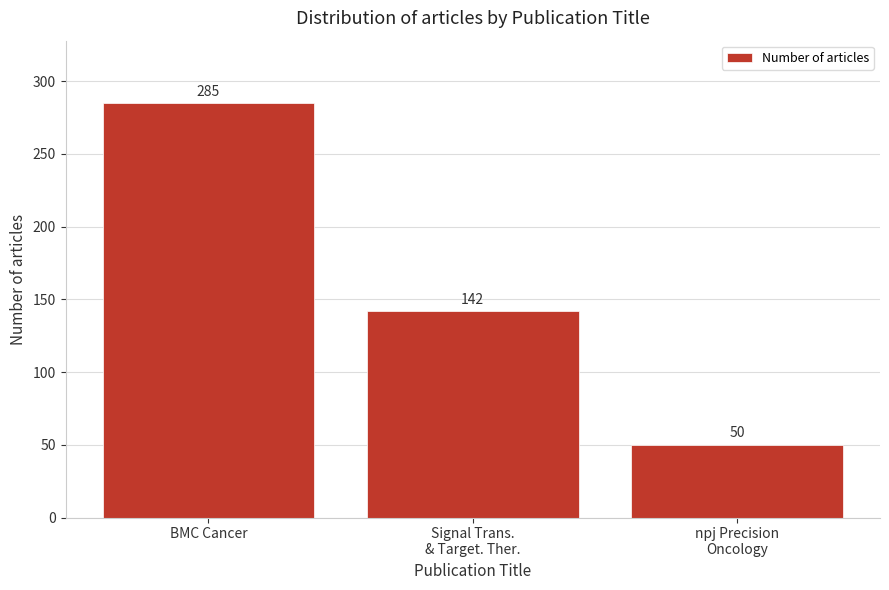

Reading left to right, transcribe all the data shown in this chart.

285	142	50